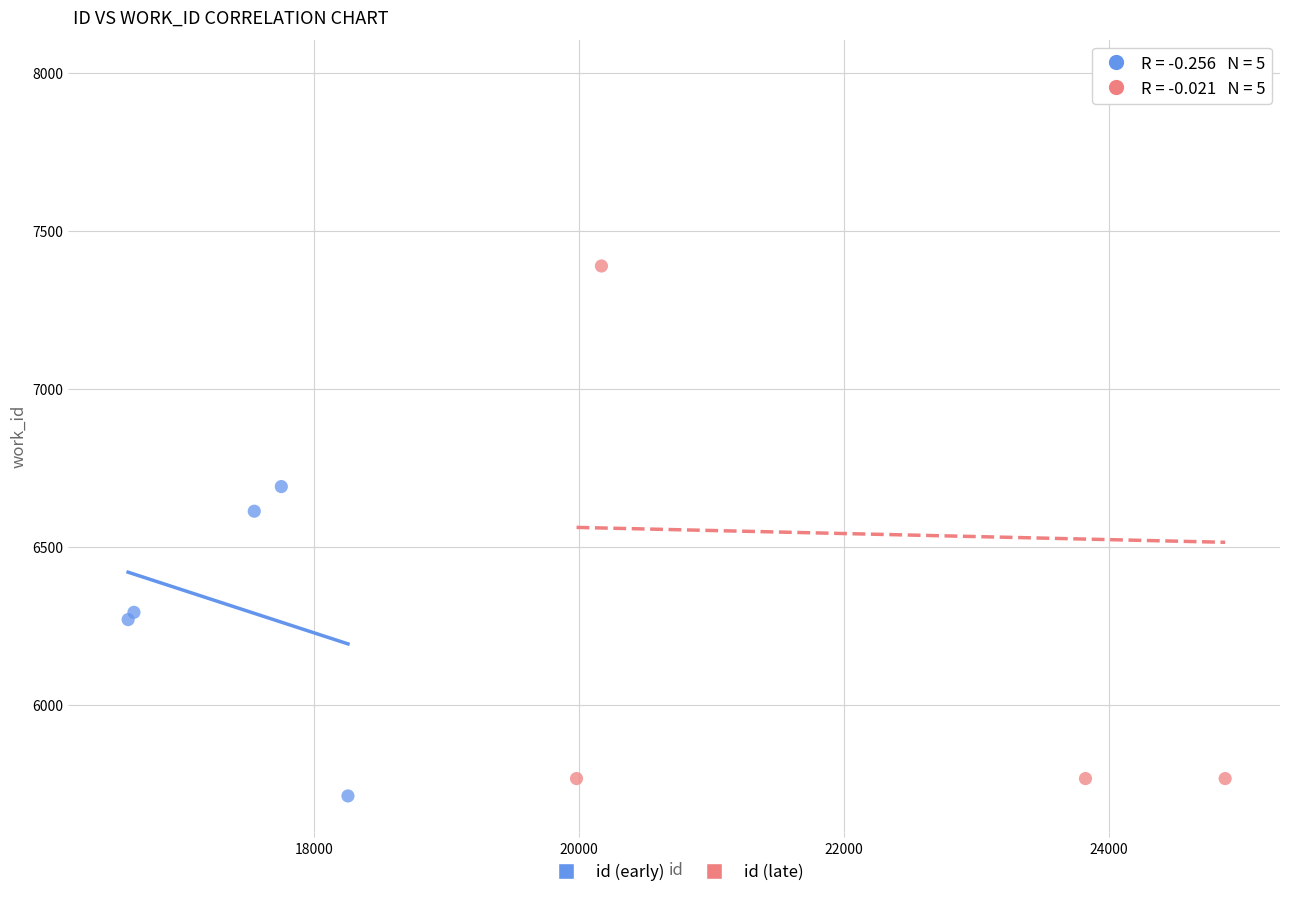

Which series has the largest Y range (max minus min)?

id (late)